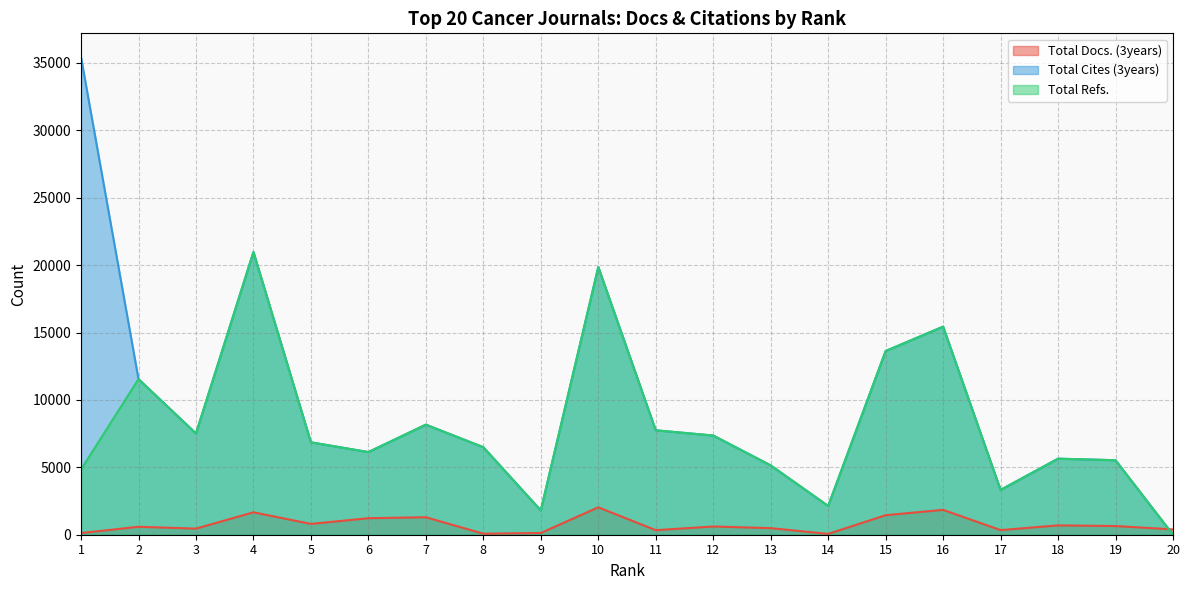

Which series changed the most between 1 and 6?

Total Cites (3years)